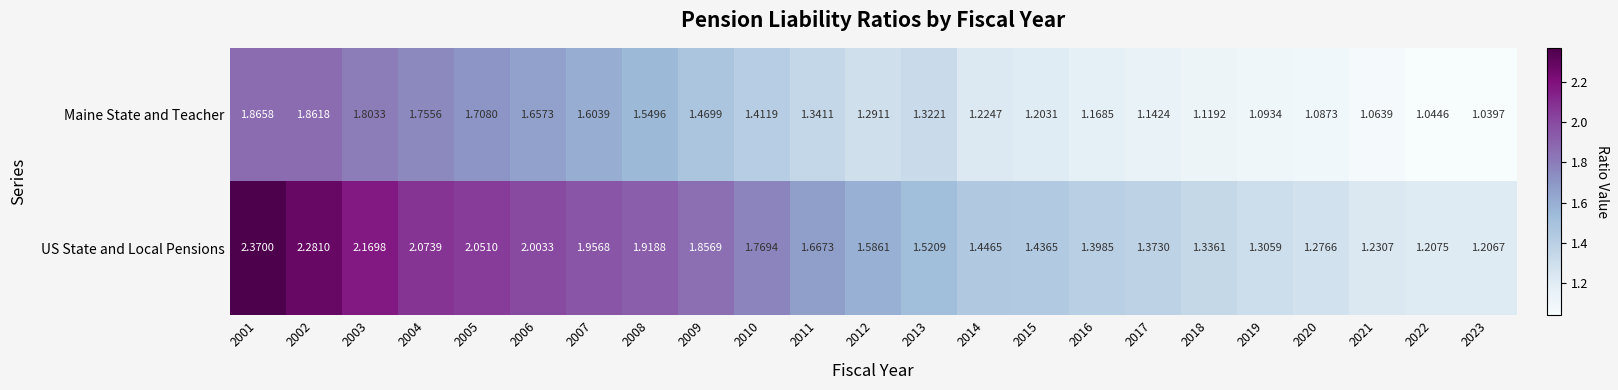

Which series has the largest range (max minus min)?

US State and Local Pensions